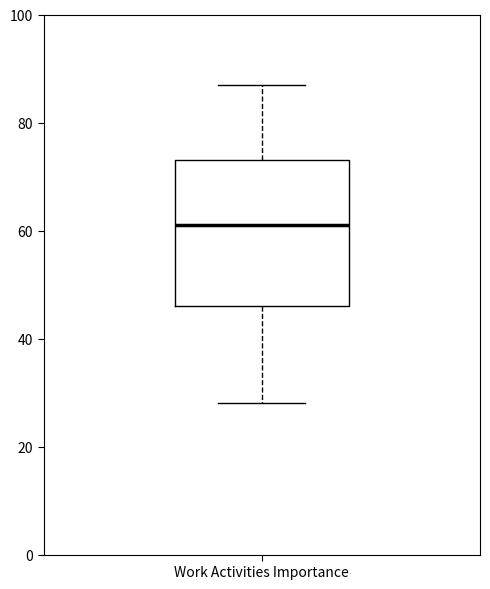

Where is the lower edge of the box for Work Activities Importance on the y-axis? The values are not printed on the chart, so give them approximately, as read against the axis.

46